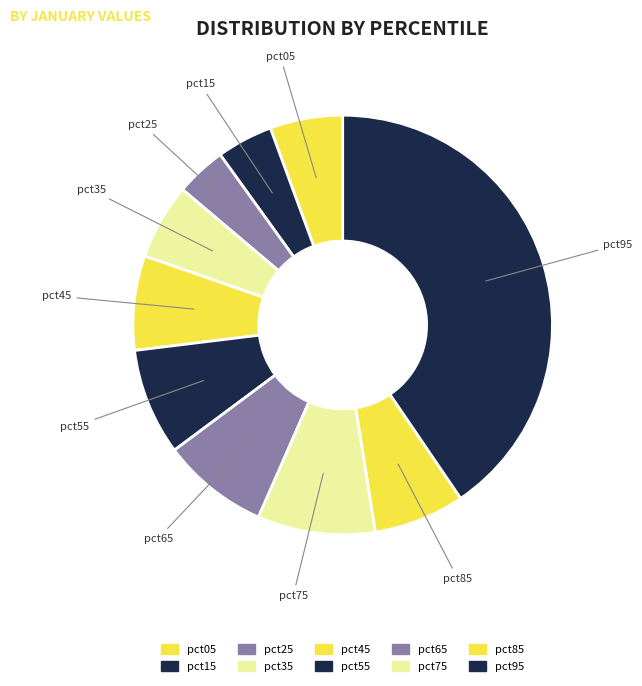

Do pct15 and pct55 together represent more than half of the pie?

No